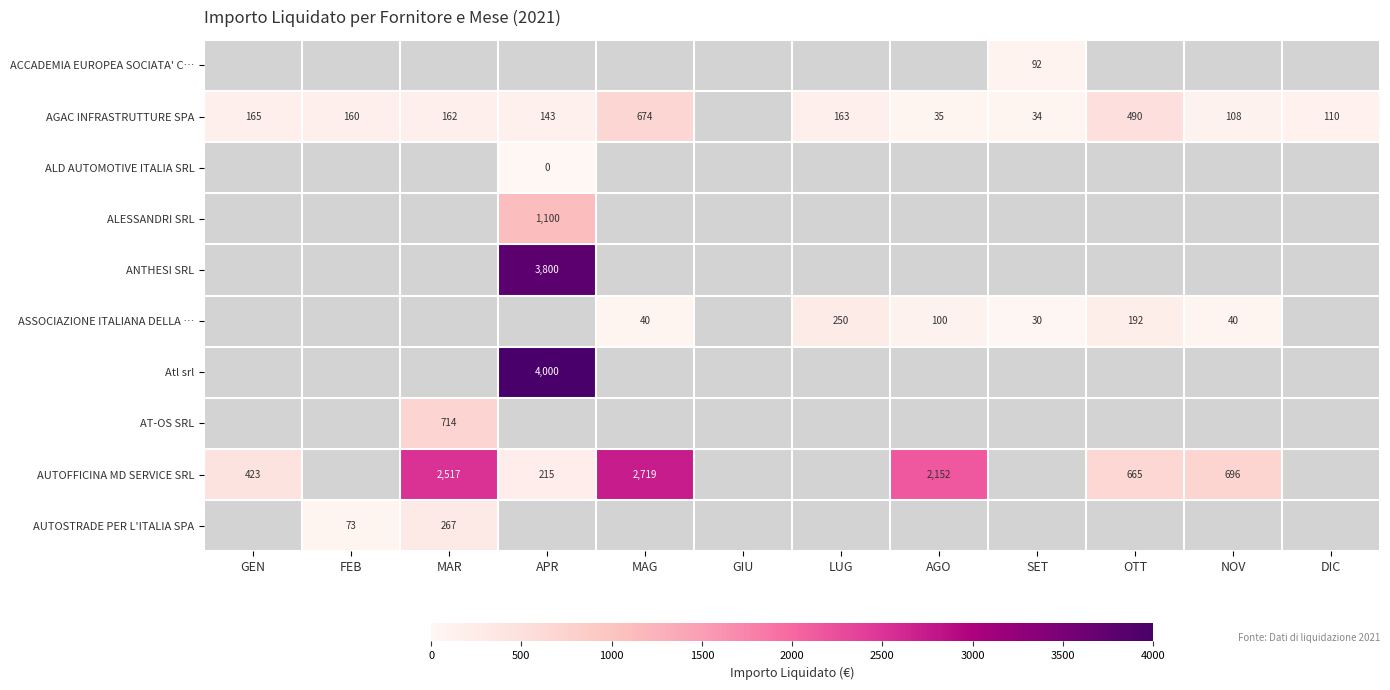

The value of AGAC INFRASTRUTTURE SPA at DIC is 52. True or false?

False